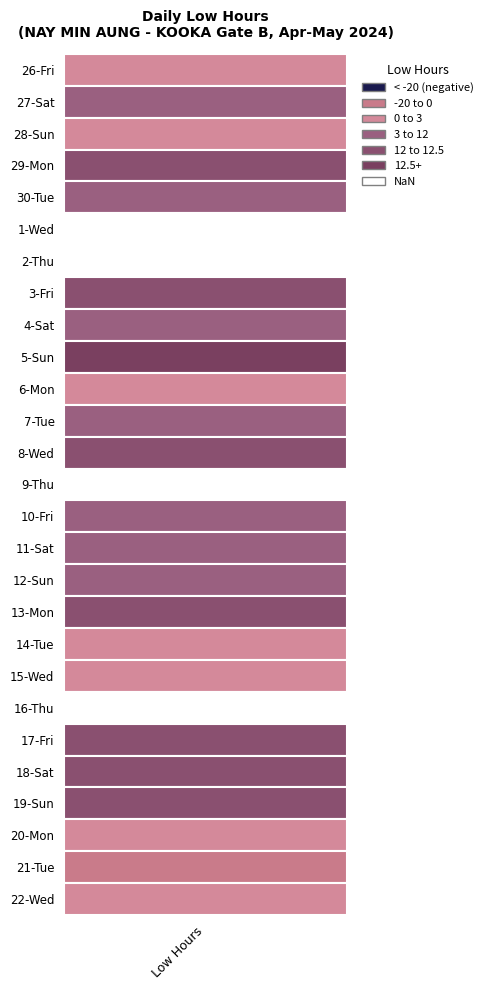

Is the value of 11 at Fri greater than the value of 1 at Fri?

No